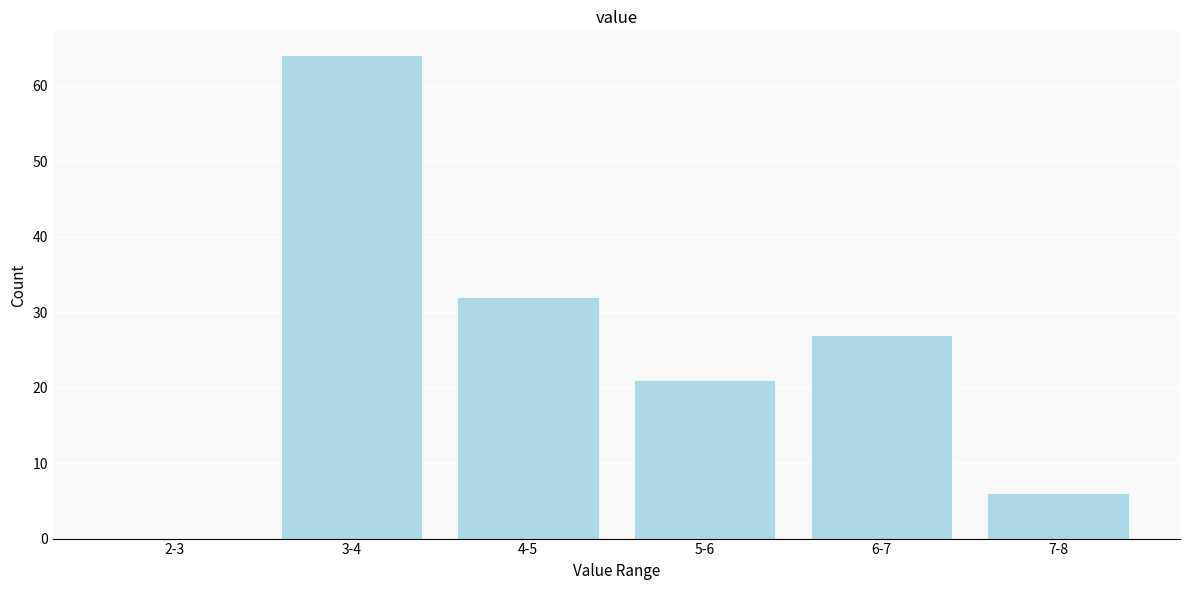

Reading left to right, what are all the values shown in this chart?

2-3=0	3-4=64	4-5=32	5-6=21	6-7=27	7-8=6